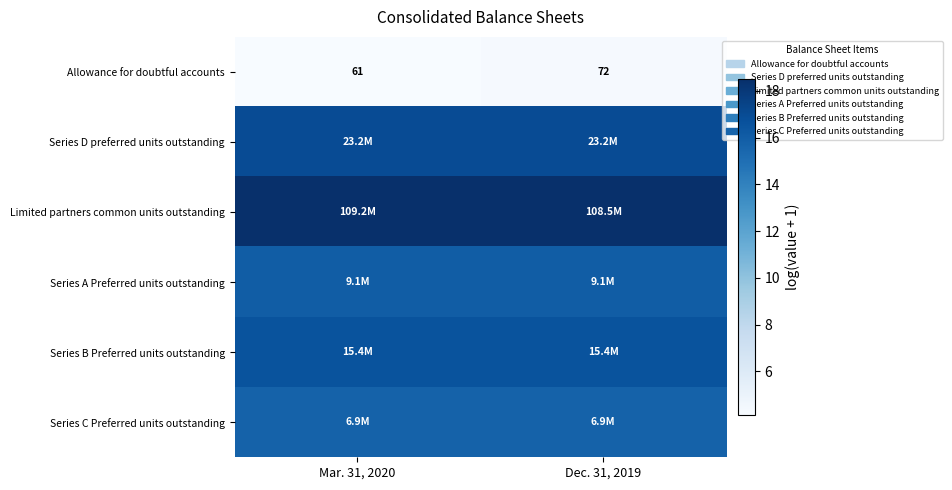

At which label does row_4 reach its peak?

Mar. 31, 2020